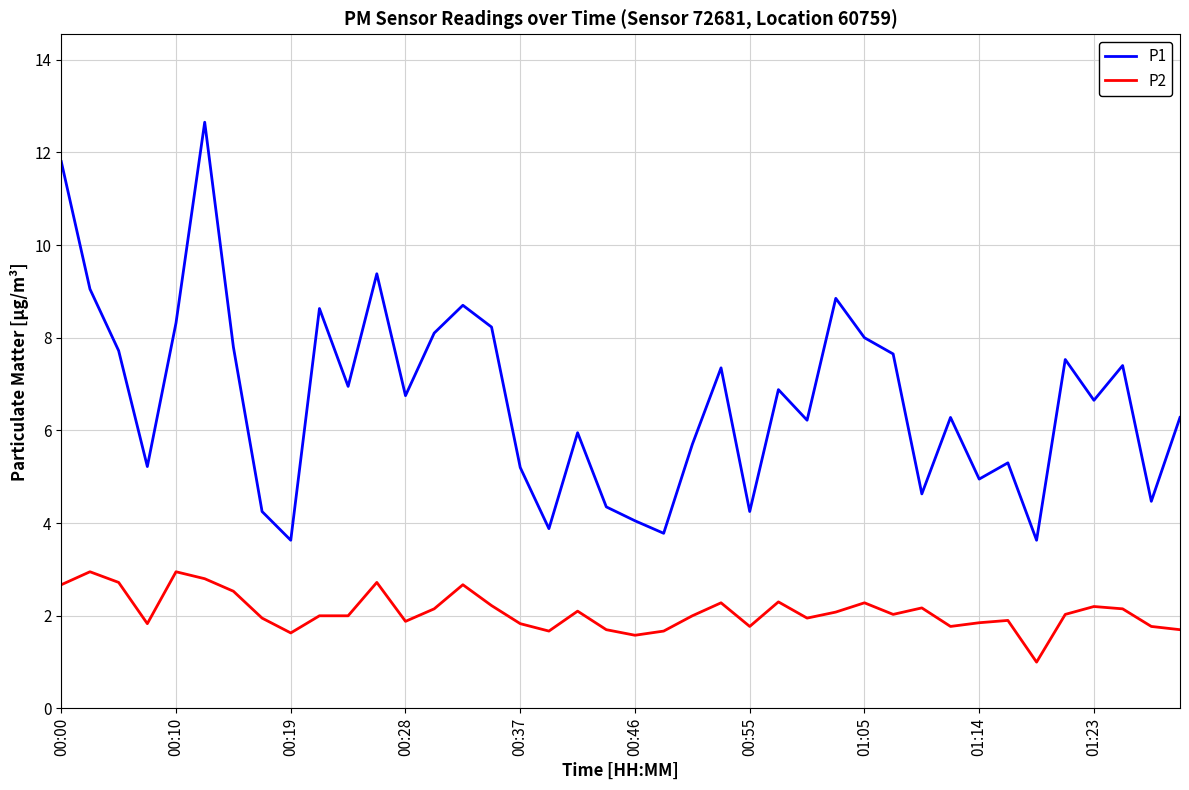

True or false: P1 and P2 intersect in this chart.

False